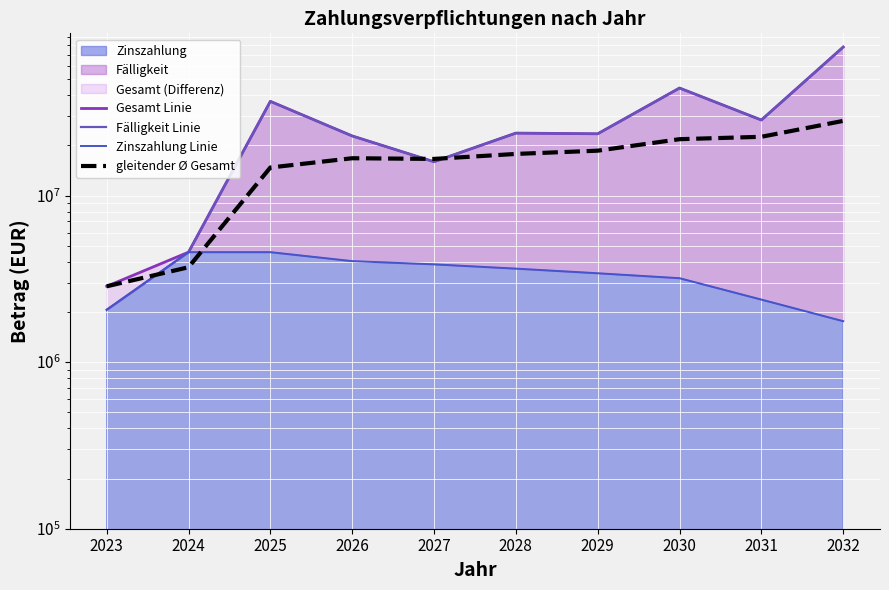

How many lines are shown in the chart?

4